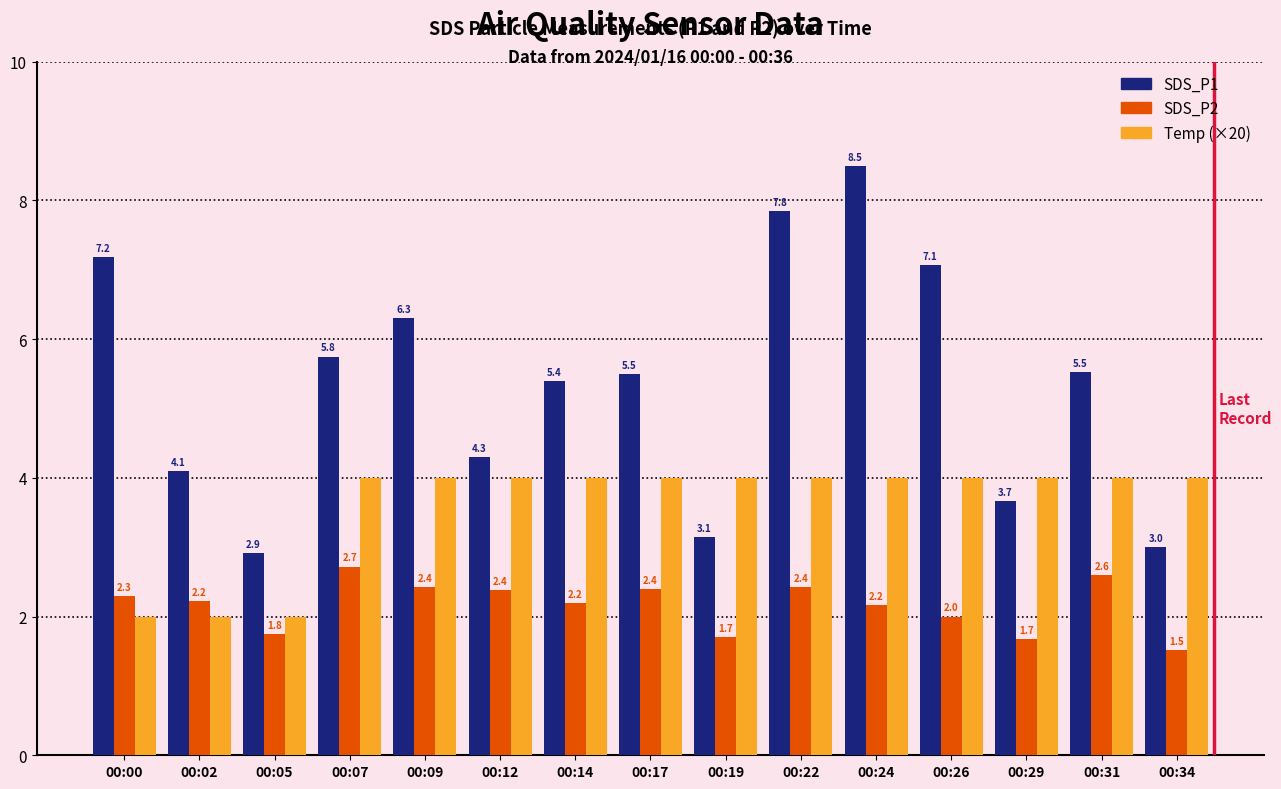

Which series has the largest range (max minus min)?

SDS_P1